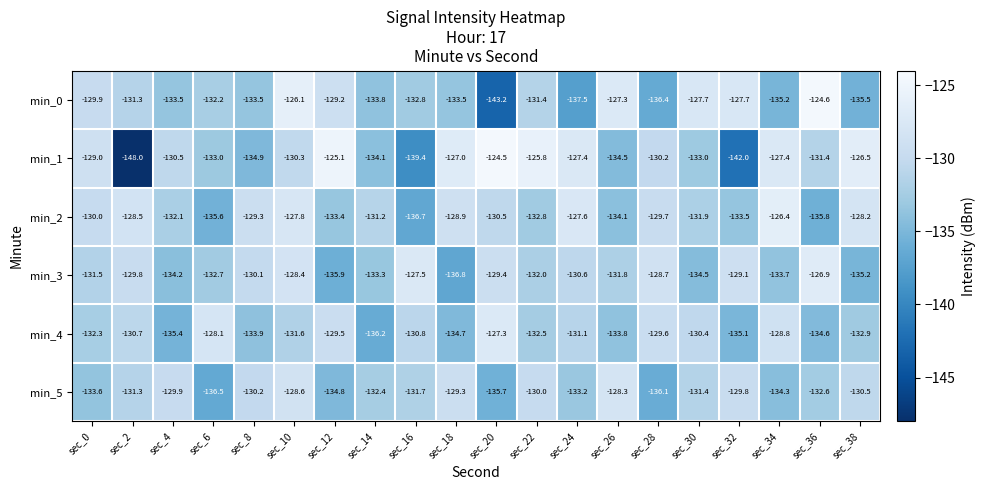

What is the average value of the min_3 series?

-131.6